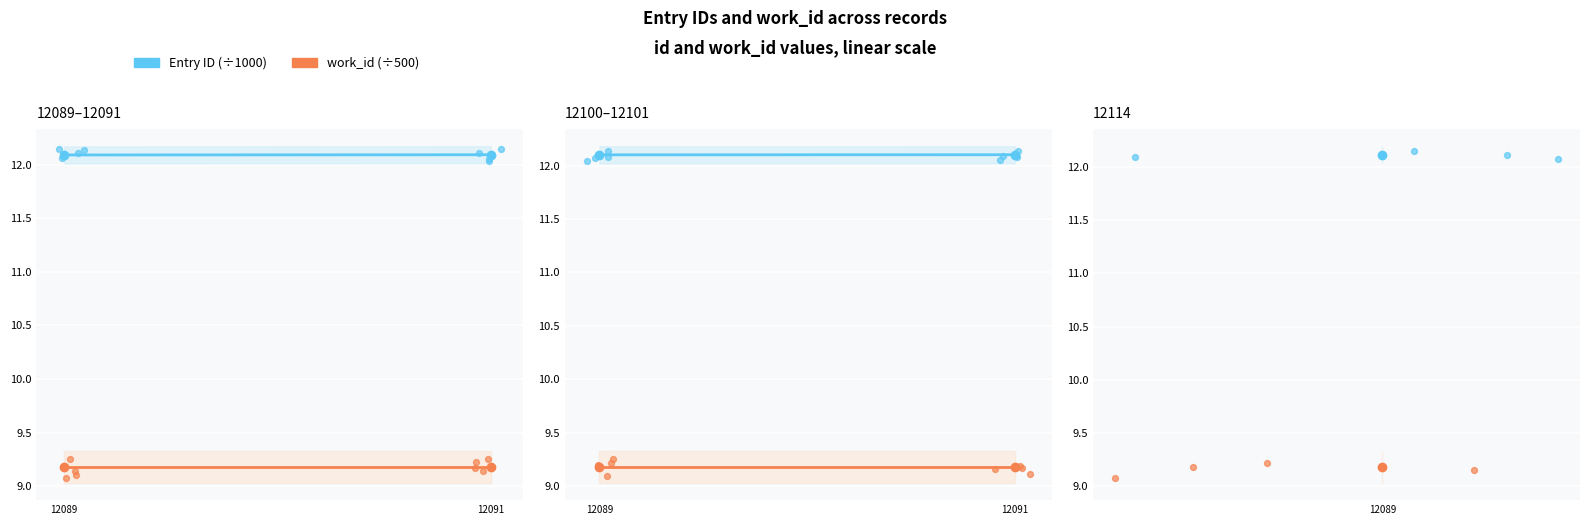

Is the value of Entry ID (÷1000) at 12091 greater than the value of work_id (÷500) at 12091?

Yes